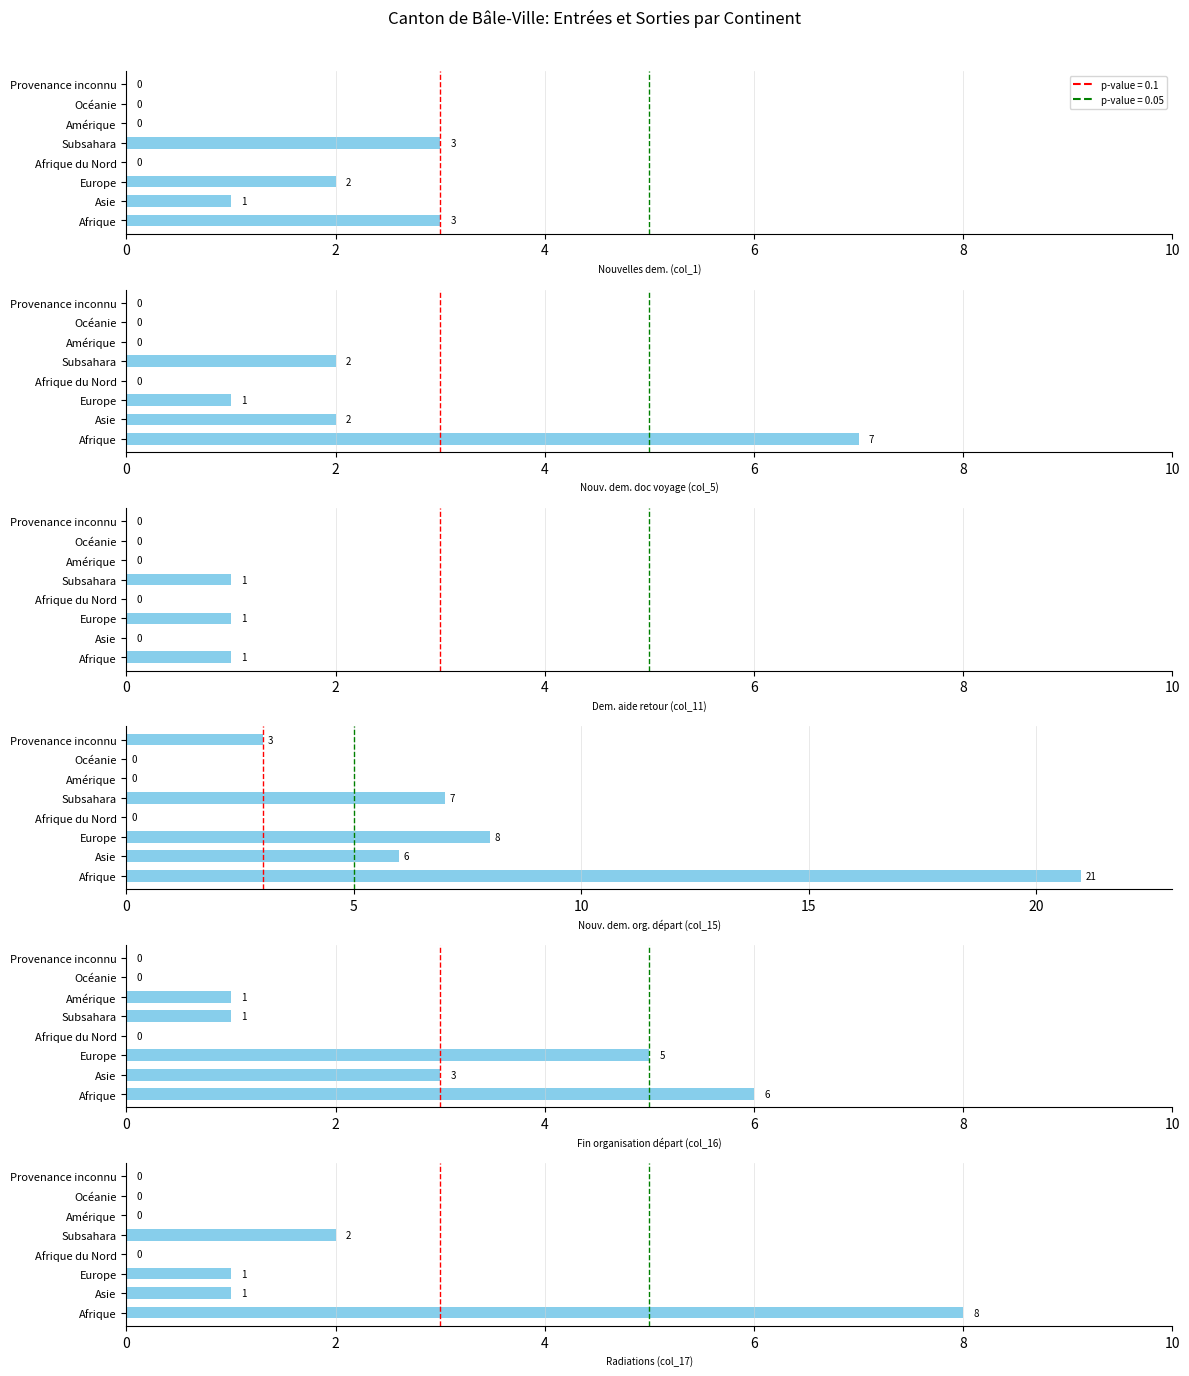

Between Subsahara and Amérique, which series saw the biggest shift?

Nouv. dem. org. départ (col_15)